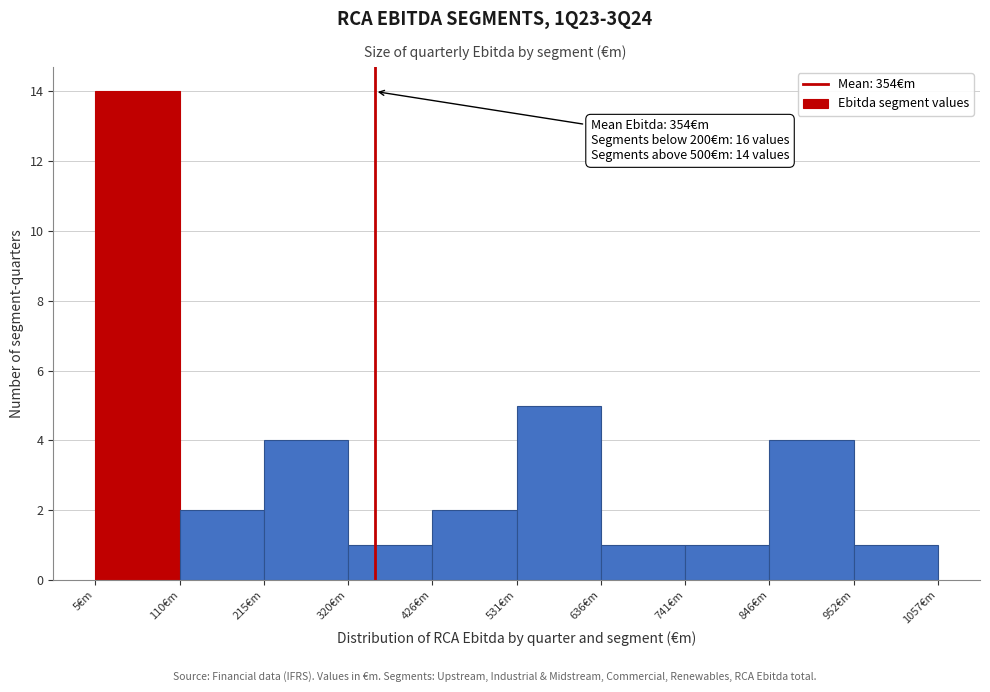

Which range on the x-axis has the tallest bar?

0 to 120